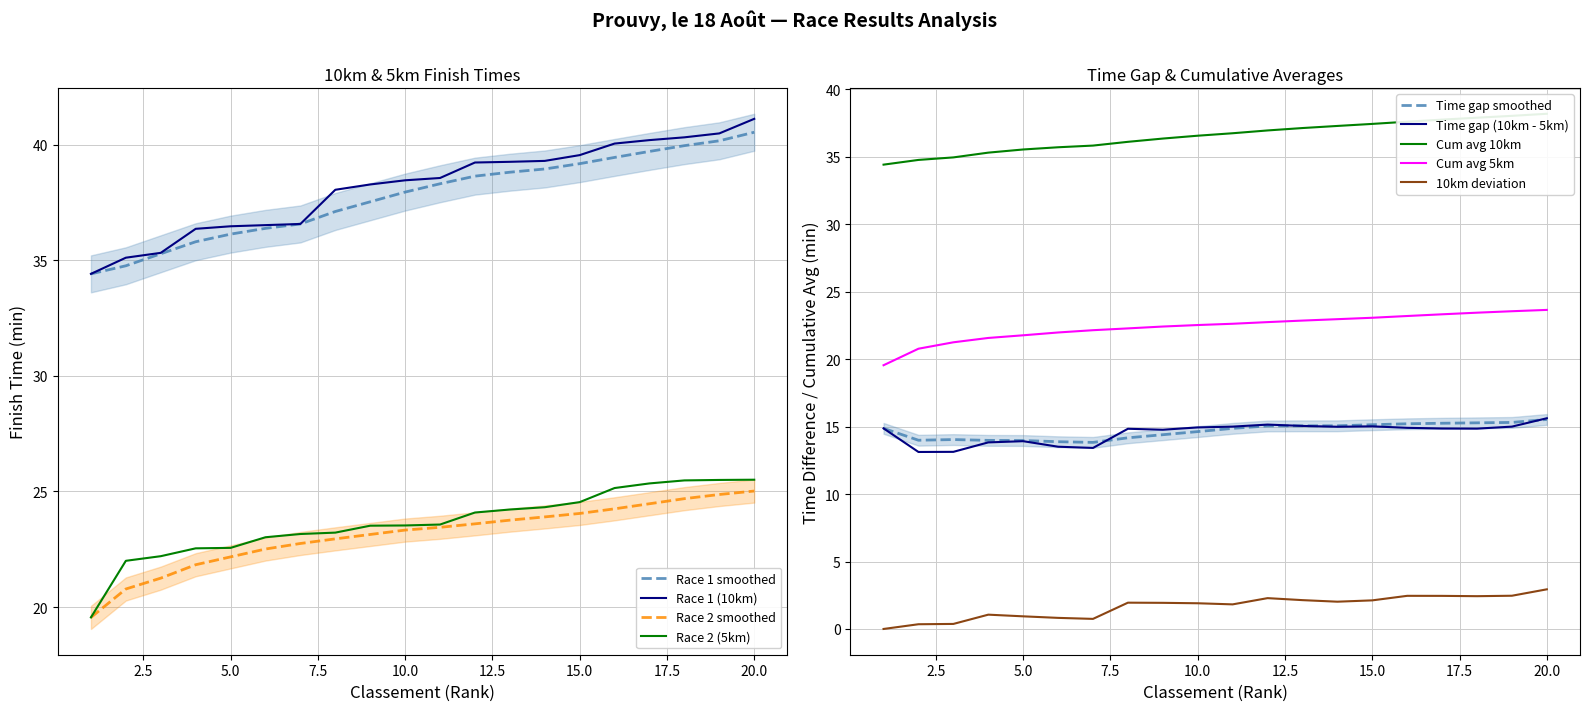

What is the highest value of the Race 2 (5km) series?

25.5